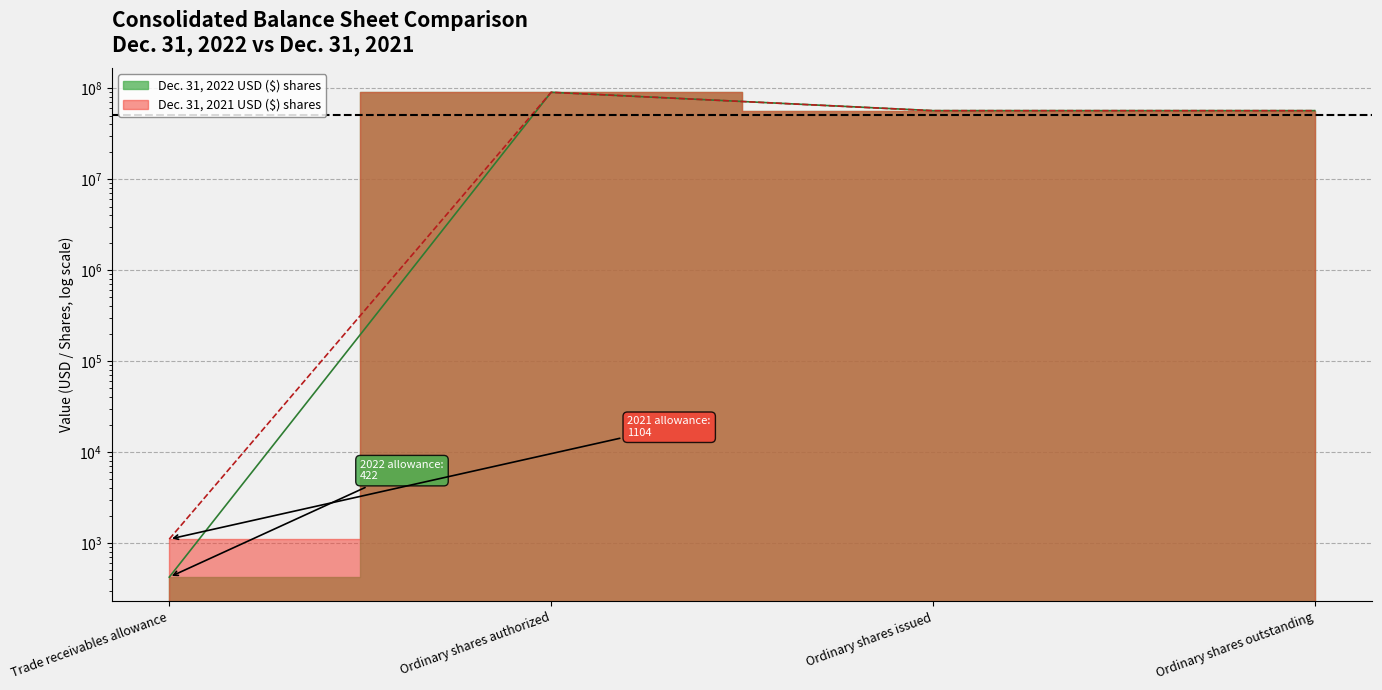

What position from the right is Trade receivables allowance?

4